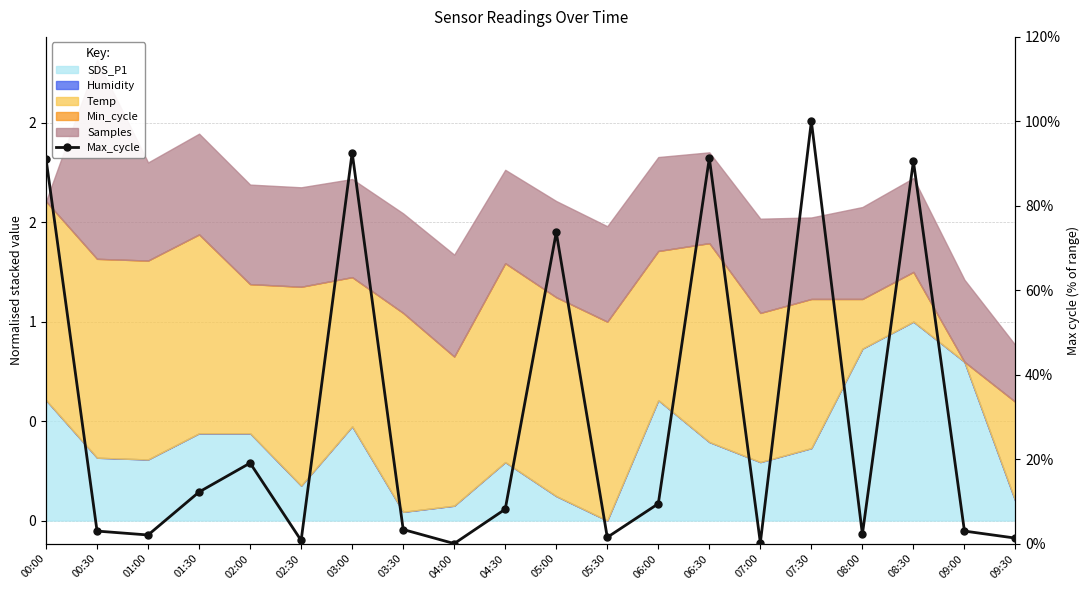

List the labels in order of value, smallest first.

04:00, 07:00, 02:30, 09:30, 05:30, 01:00, 08:00, 00:30, 09:00, 03:30, 04:30, 06:00, 01:30, 02:00, 05:00, 08:30, 00:00, 06:30, 03:00, 07:30